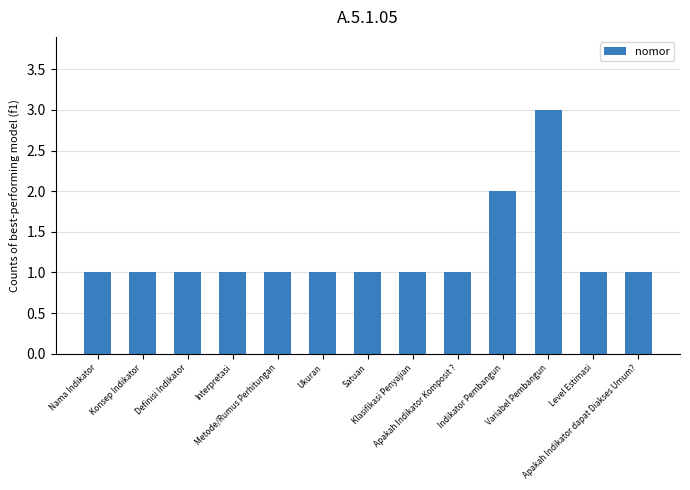

What is the sum of all values?

16